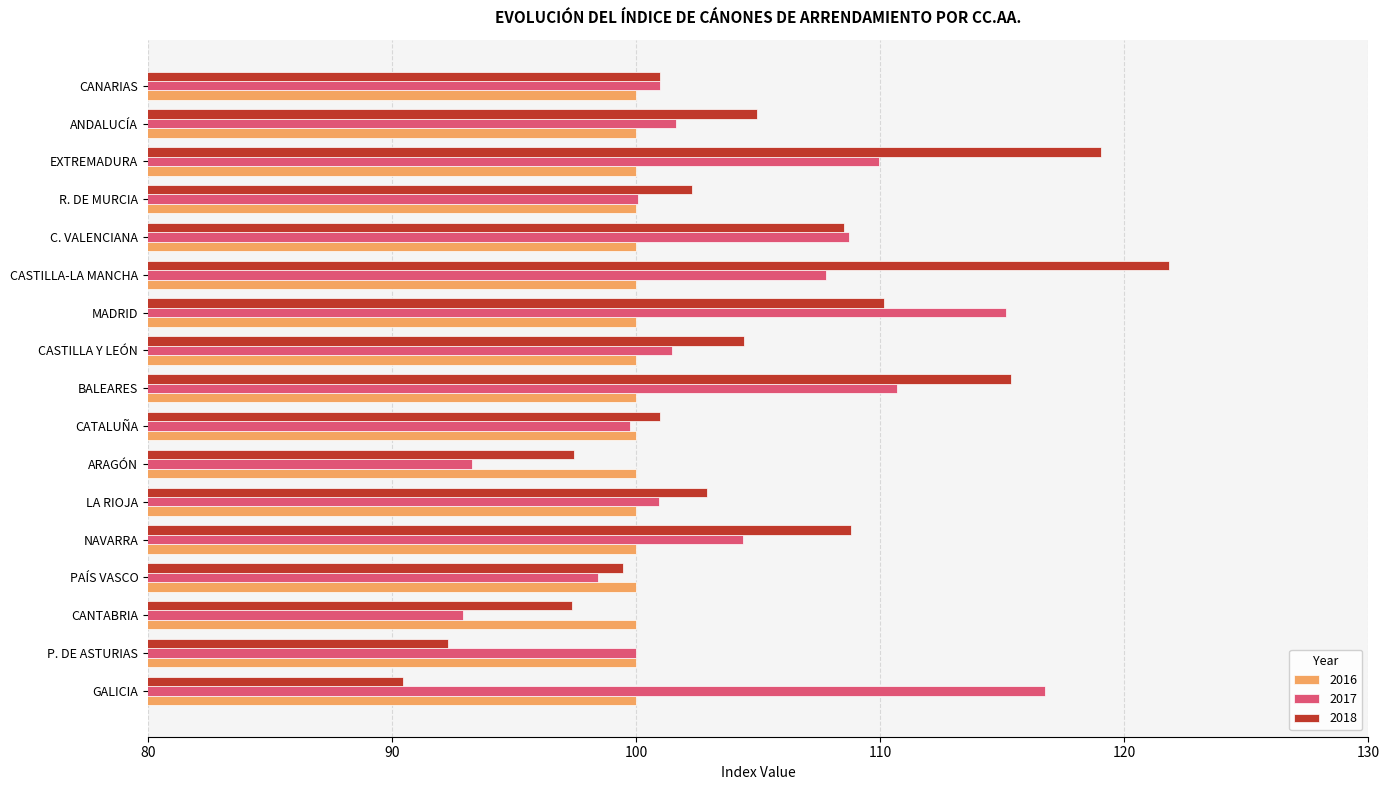

What is the total value across all series at NAVARRA?

313.2